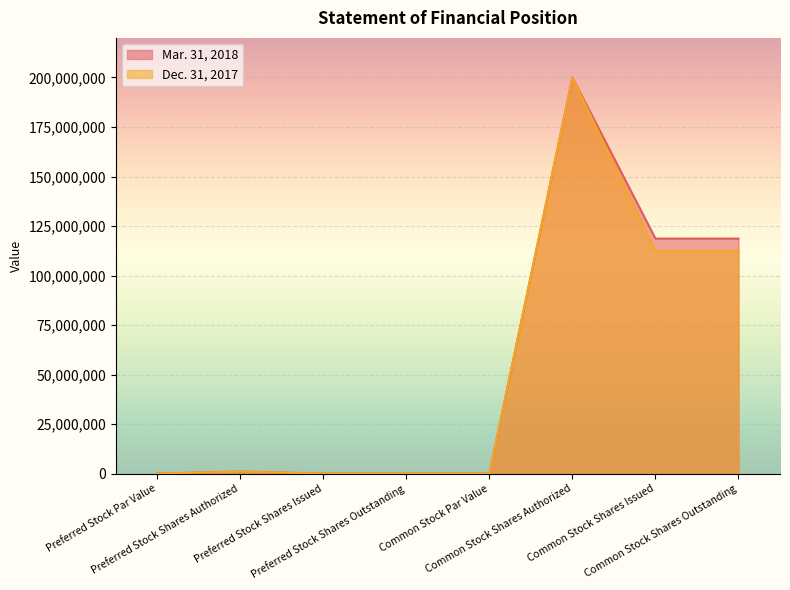

At which label is Mar. 31, 2018 closest to 100000000?

Common Stock Shares Issued